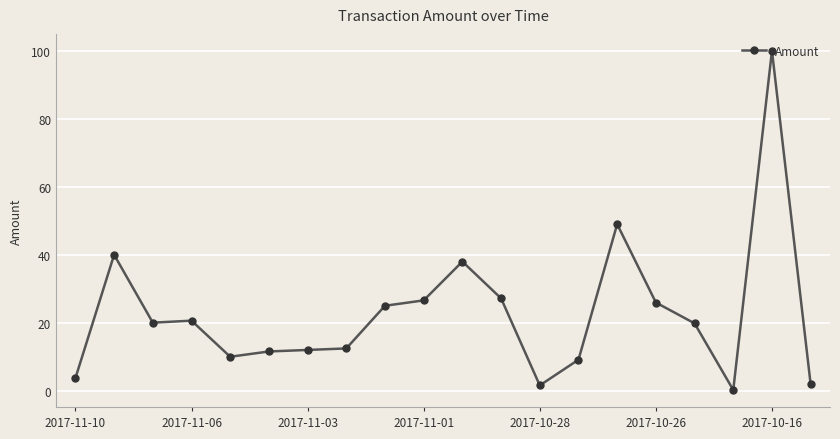

What is the average value?

22.7